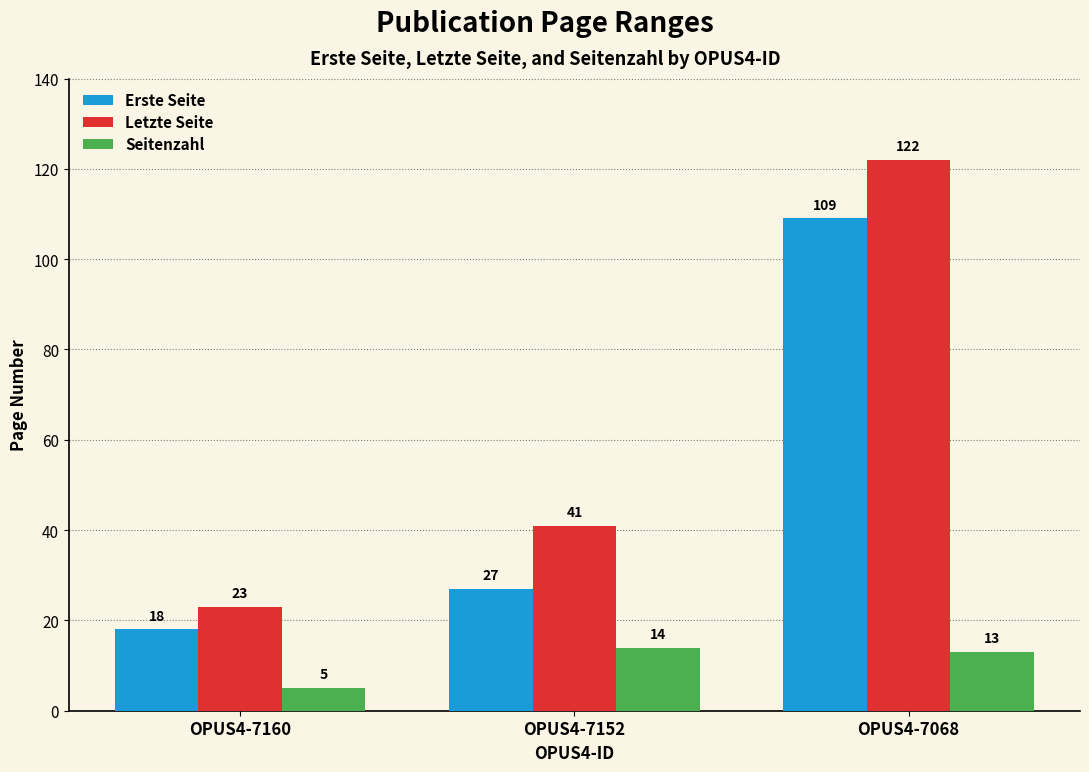

Which series has the largest total across all categories?

Letzte Seite